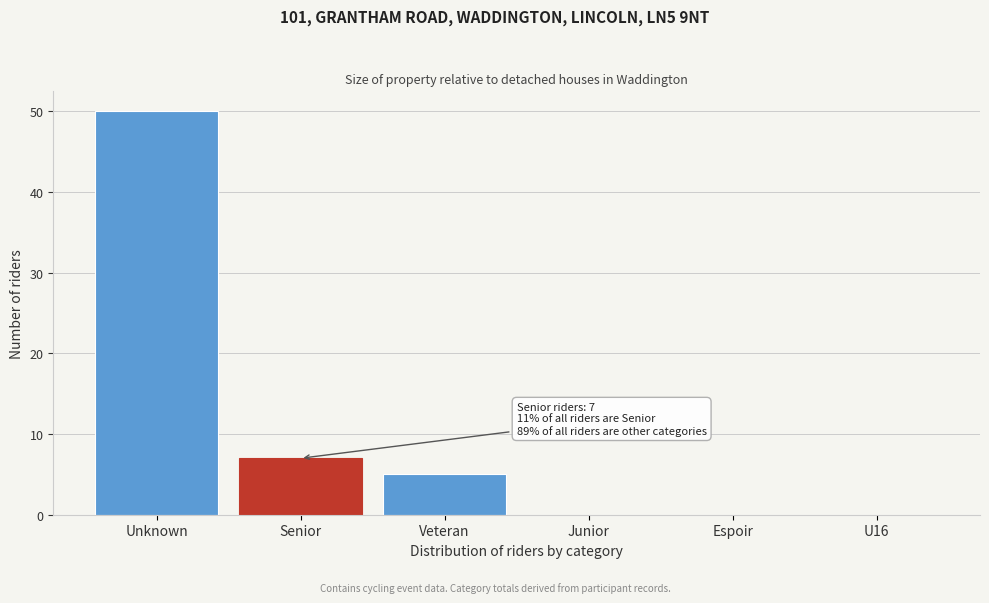

Reading right to left, list all the values displayed in this chart.

U16=0	Espoir=0	Junior=0	Veteran=5	Senior=7	Unknown=50